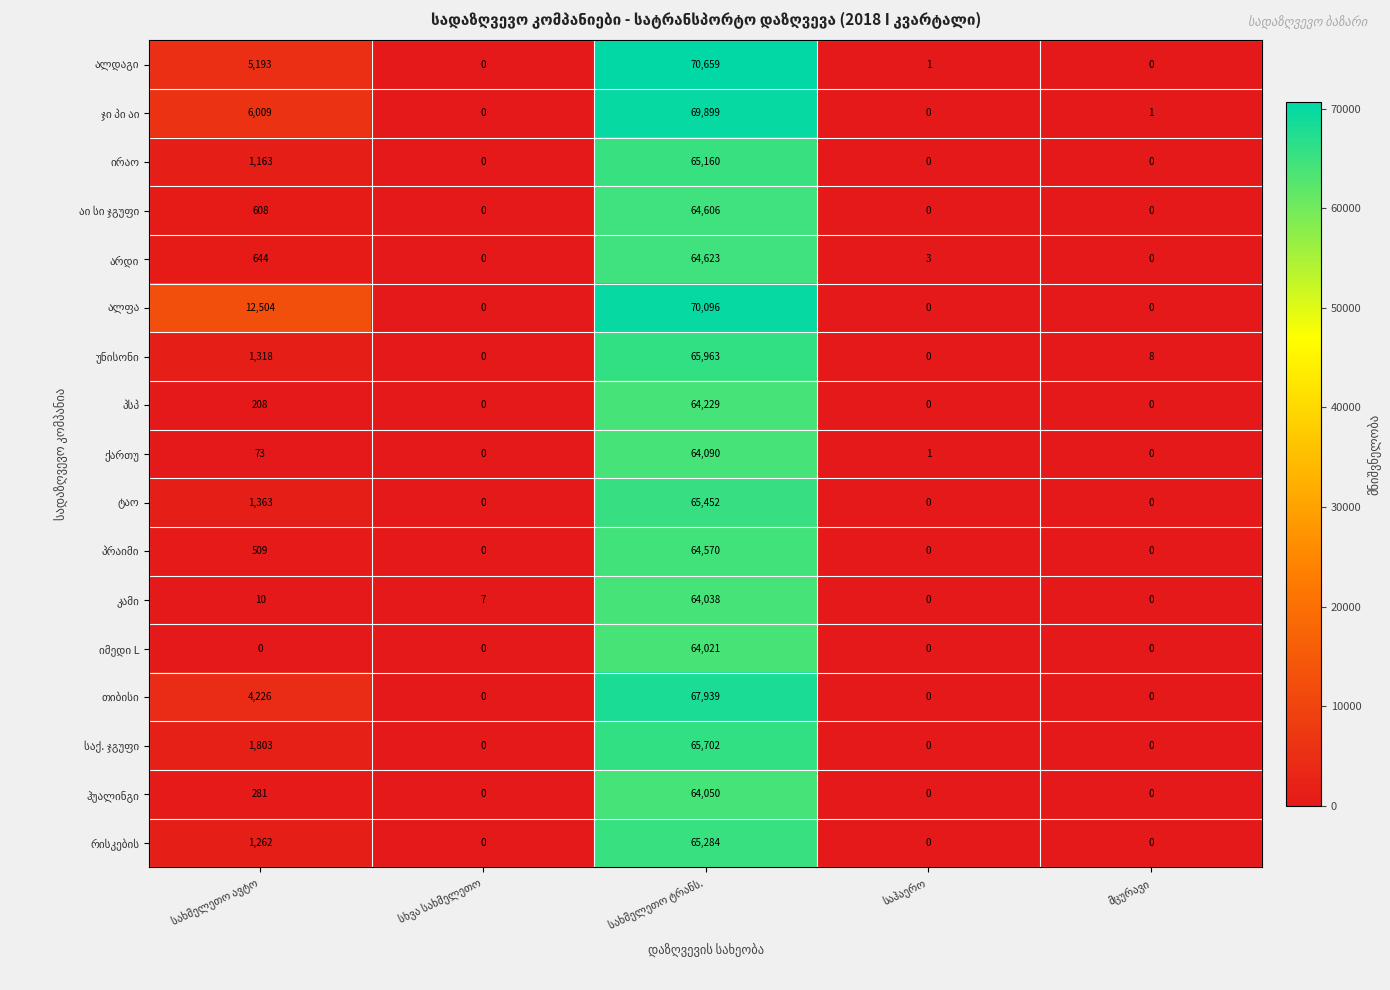

What is the greatest value displayed?

70659